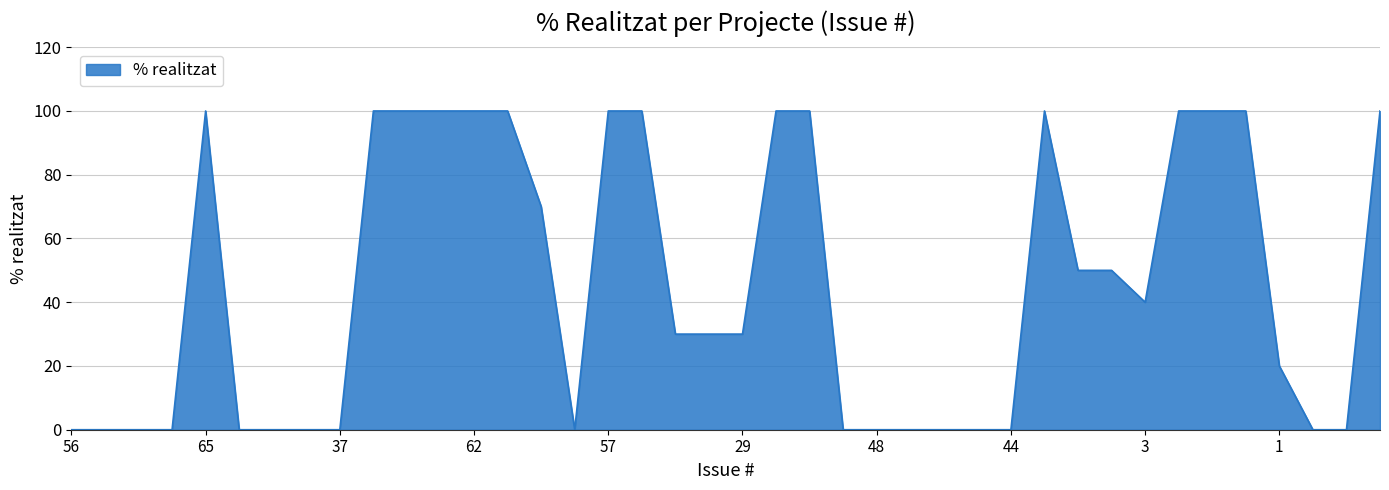

Reading left to right, what are all the values shown in this chart?

0	0	0	0	100	0	0	0	0	100	100	100	100	100	70	0	100	100	30	30	30	100	100	0	0	0	0	0	0	100	50	50	40	100	100	100	20	0	0	100